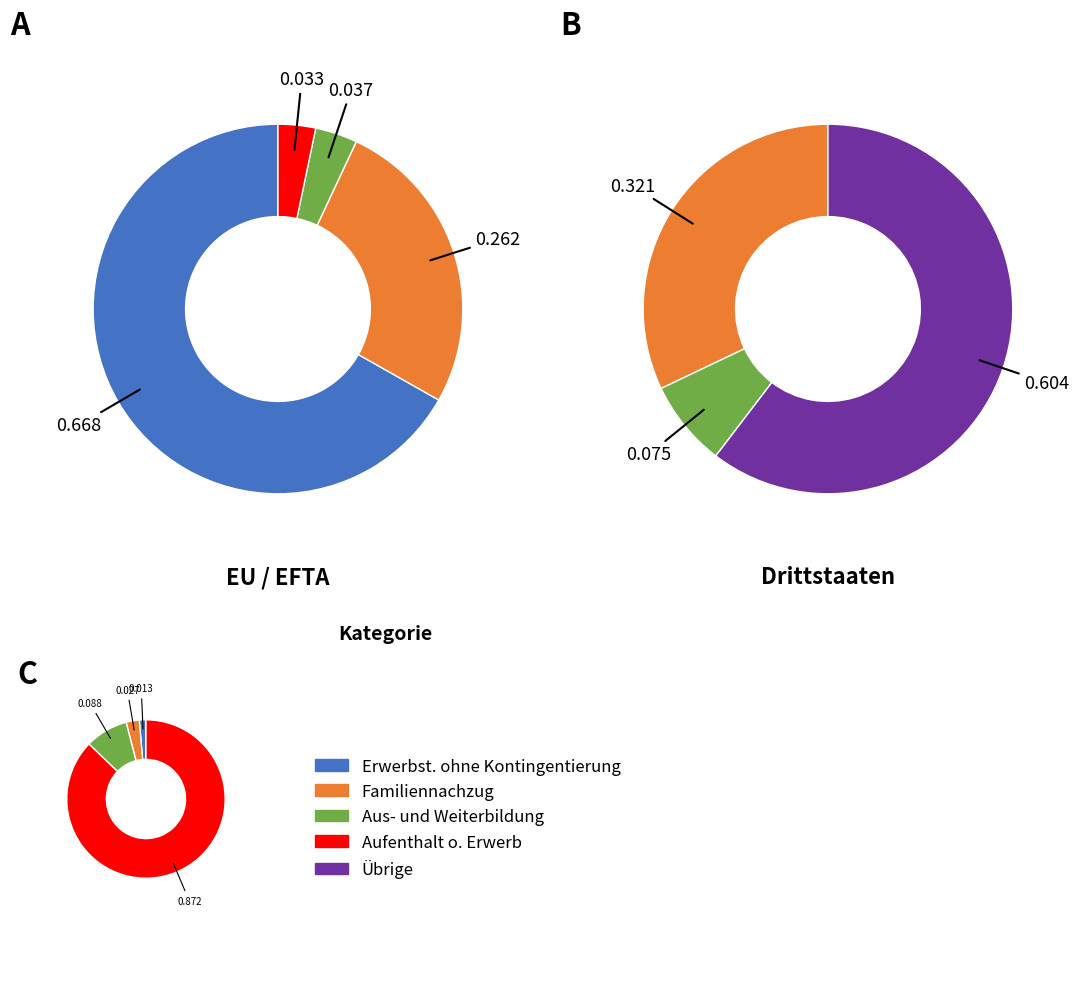

To the nearest percent, what is the average slice percentage?

20%